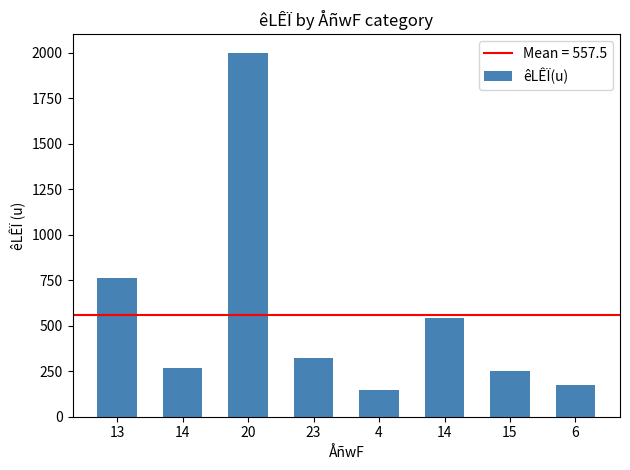

Is it true that the value at 15 is 163?

False